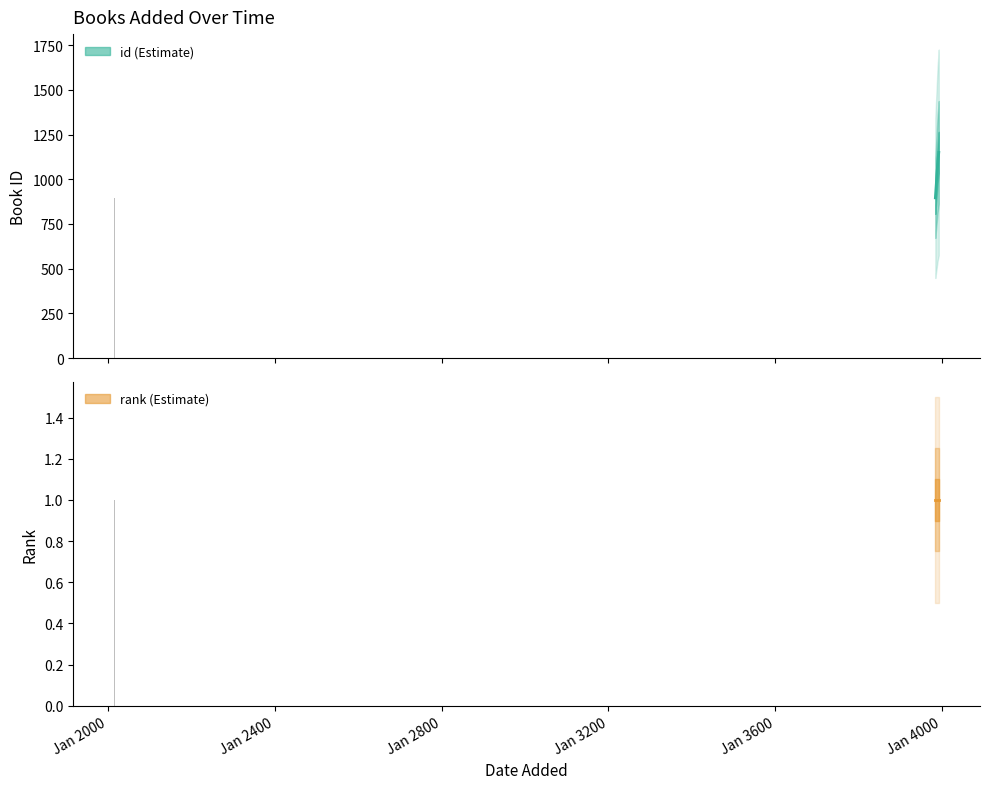

Is the value of rank at 27/10/2023 greater than the value of id at 07/08/2015?

No